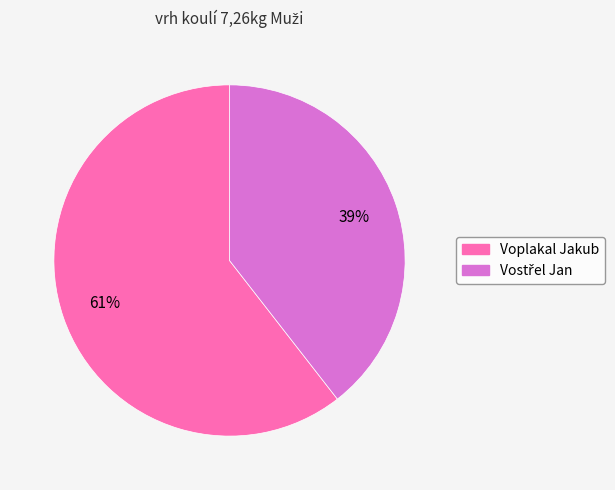

How many slices are in this pie chart?

2